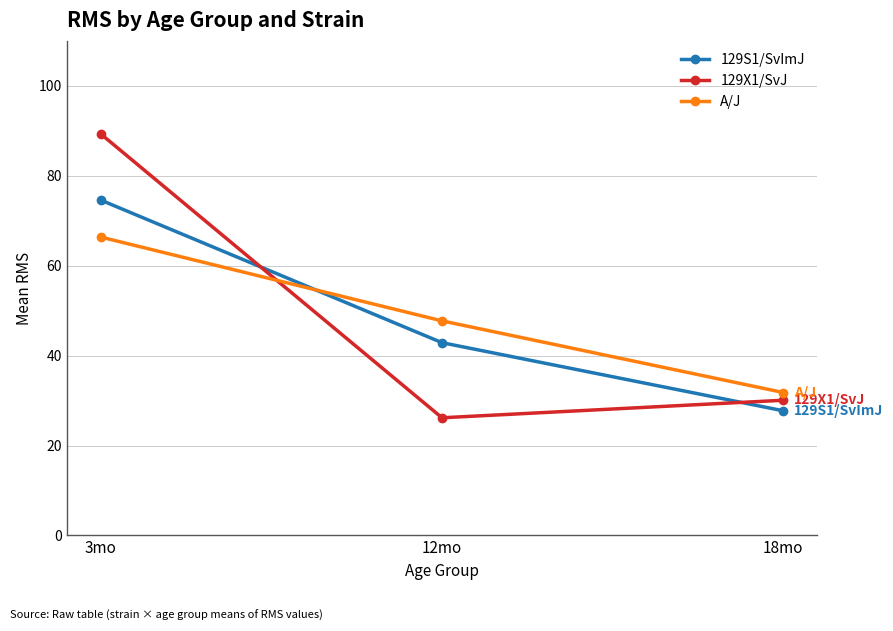

What is the total value across all series at 3mo?

230.2